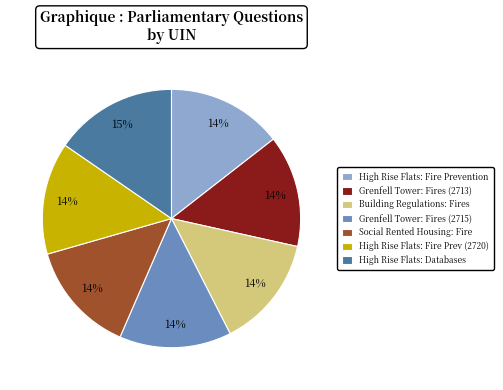

Is it true that Grenfell Tower: Fires (2713) is 14% of the pie?

True